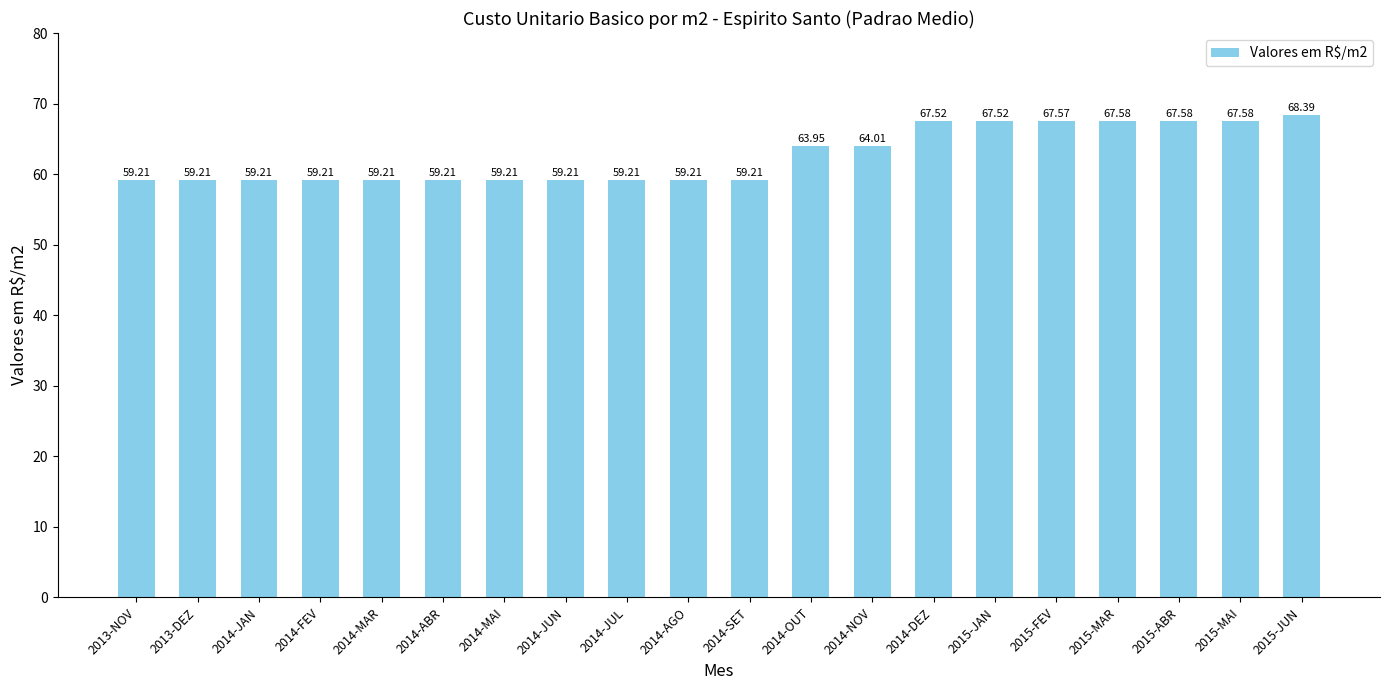

How many bars are there in total?

20